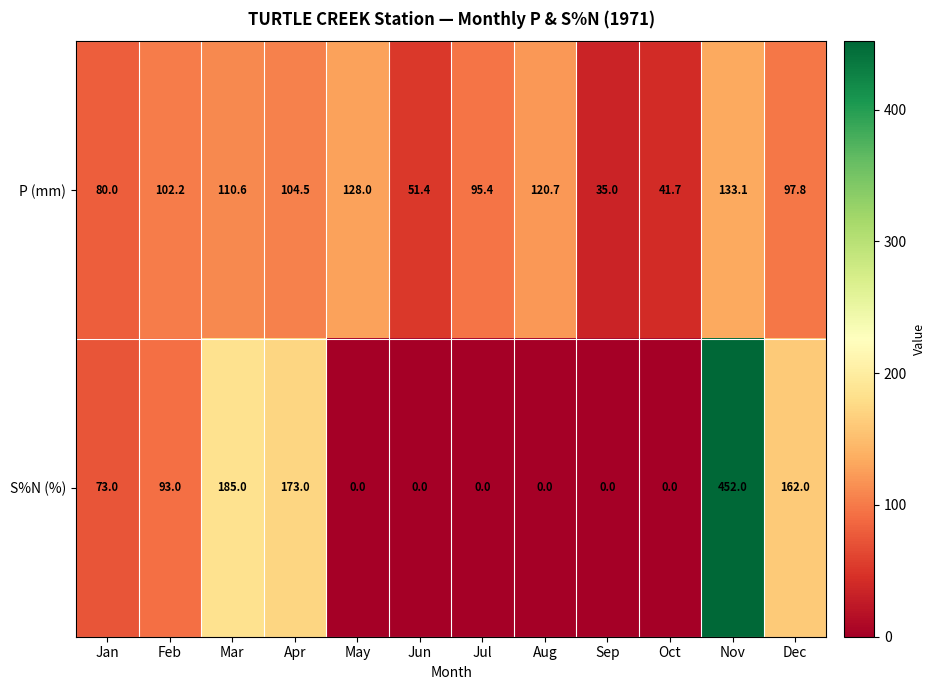

Rank the series by their maximum value, from highest to lowest.

S%N (%), P (mm)